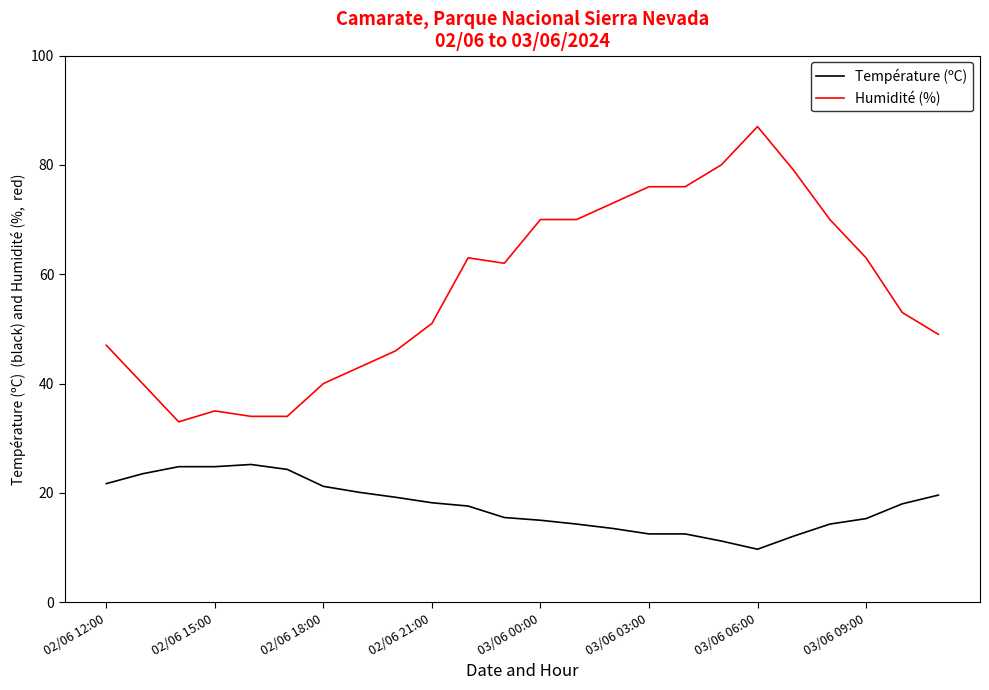

Which series has the largest range (max minus min)?

Humidité (%)